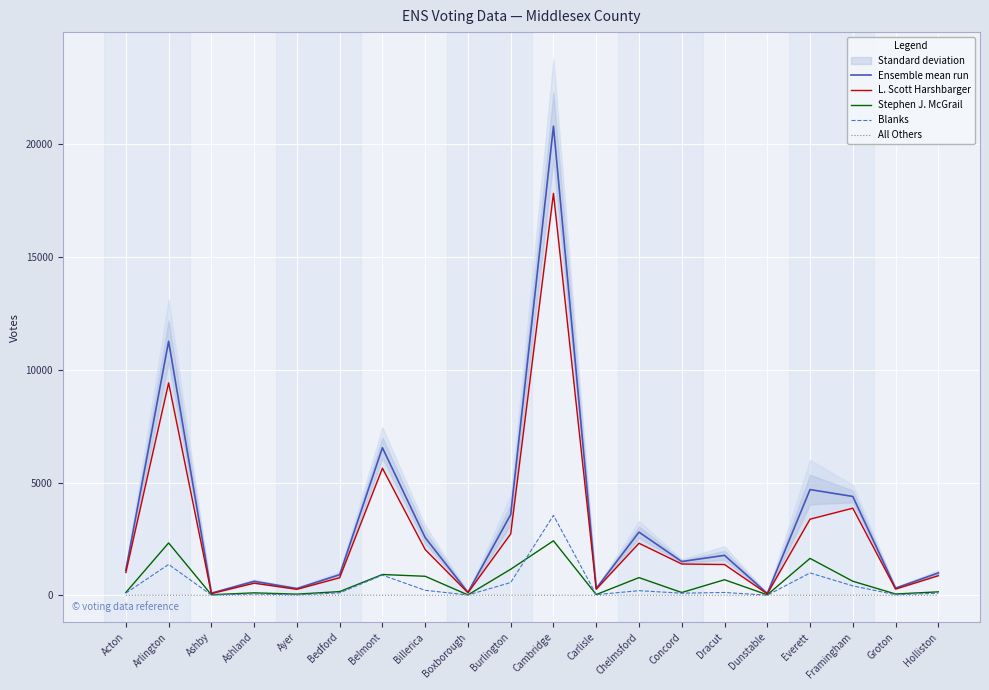

Where does the Stephen J. McGrail series first go above 164?

Arlington